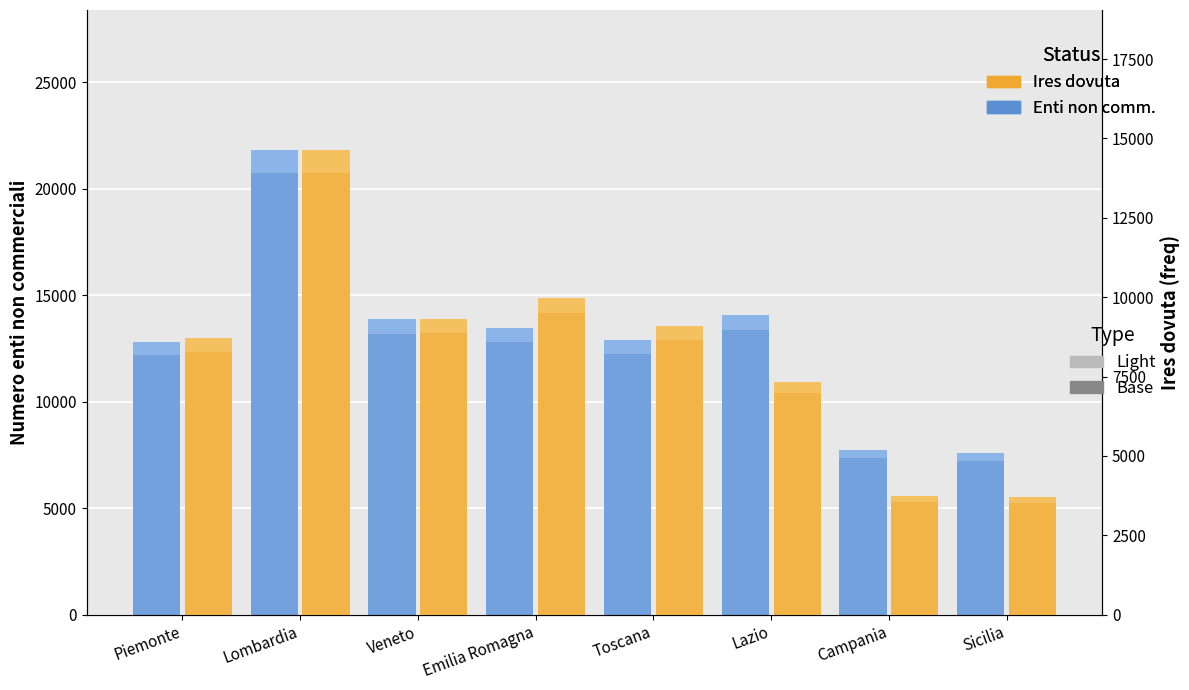

What is the difference between the Numero enti non commerciali values at Emilia Romagna and Lazio?

635